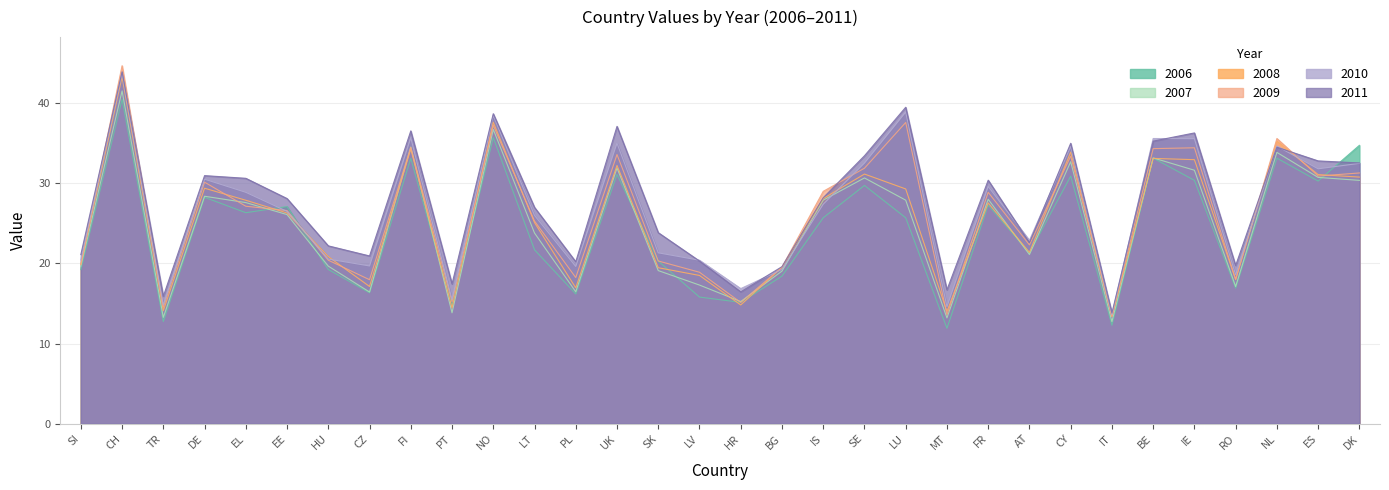

In 2008, how many points are higher than both neighbors (excluding endpoints)?

10